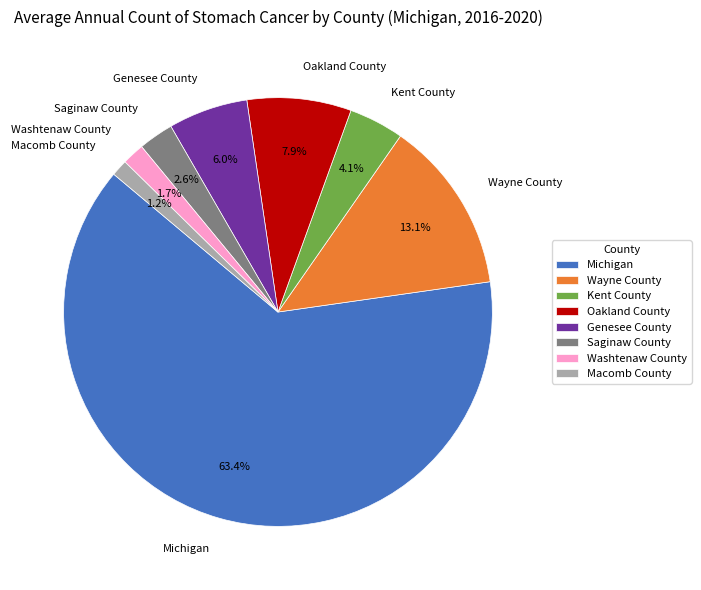

How many slices are in this pie chart?

8